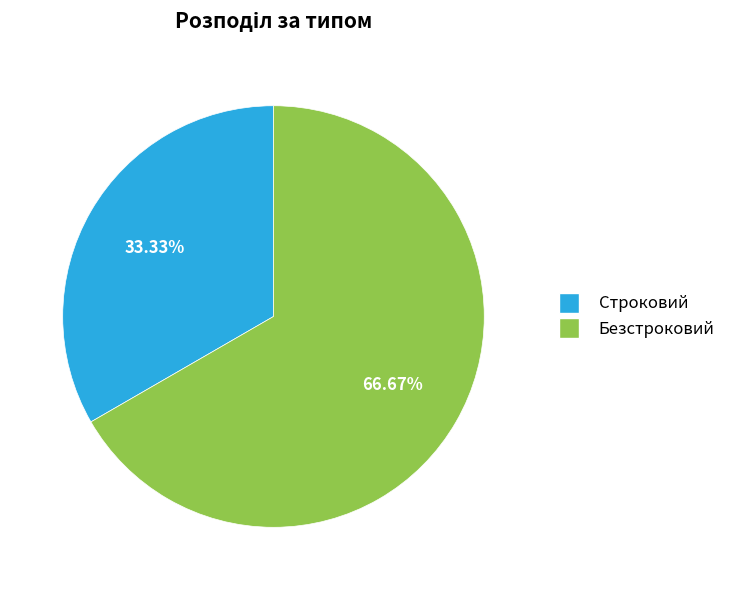

How much of the chart is everything except Безстроковий?

33.3%